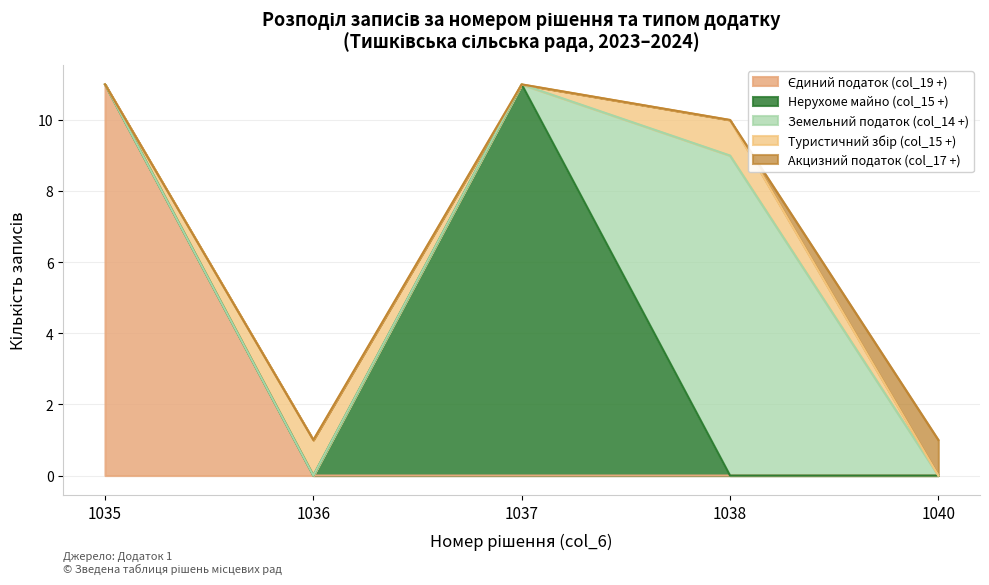

True or false: there are more than 2 points higher than both neighbors.

False